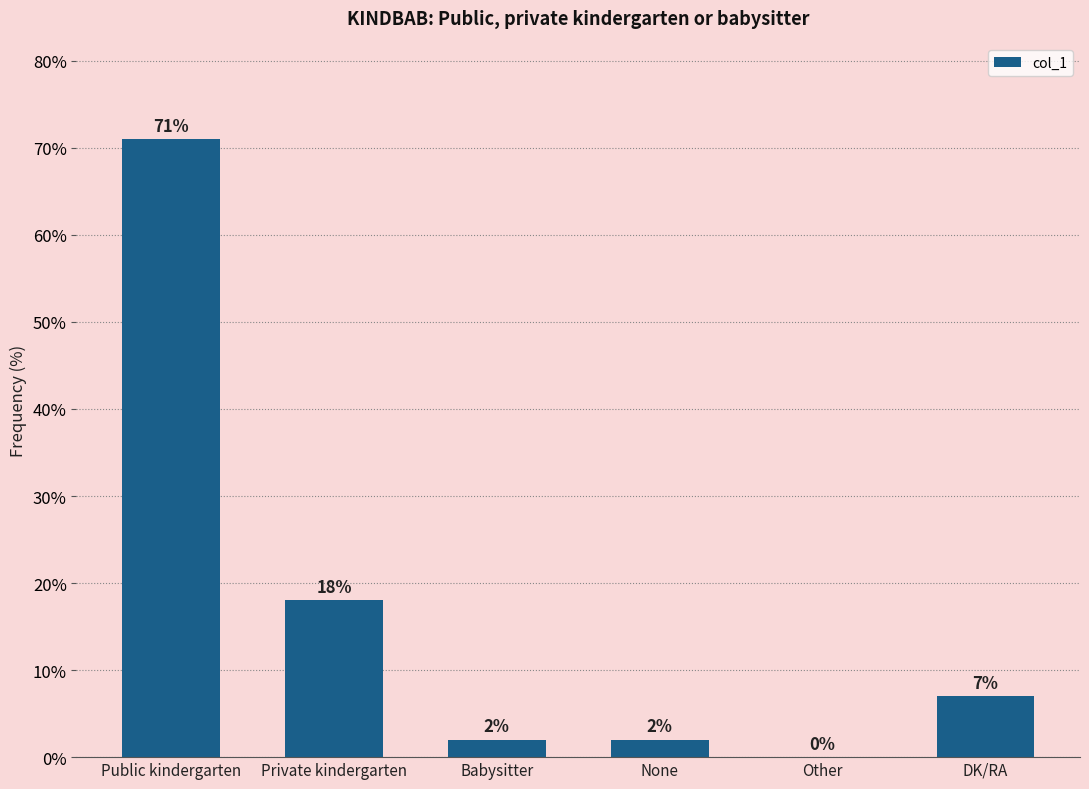

Reading left to right, list all the values displayed in this chart.

Public kindergarten=71	Private kindergarten=18	Babysitter=2	None=2	Other=0	DK/RA=7